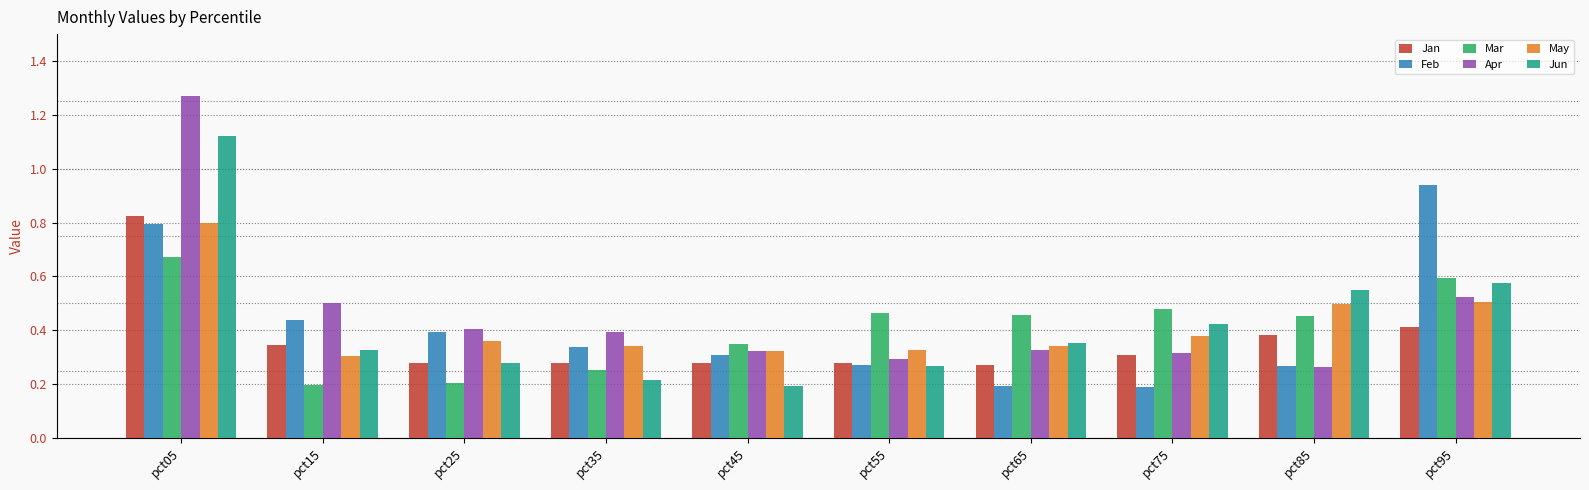

What is the total value across all series at pct65?

1.9